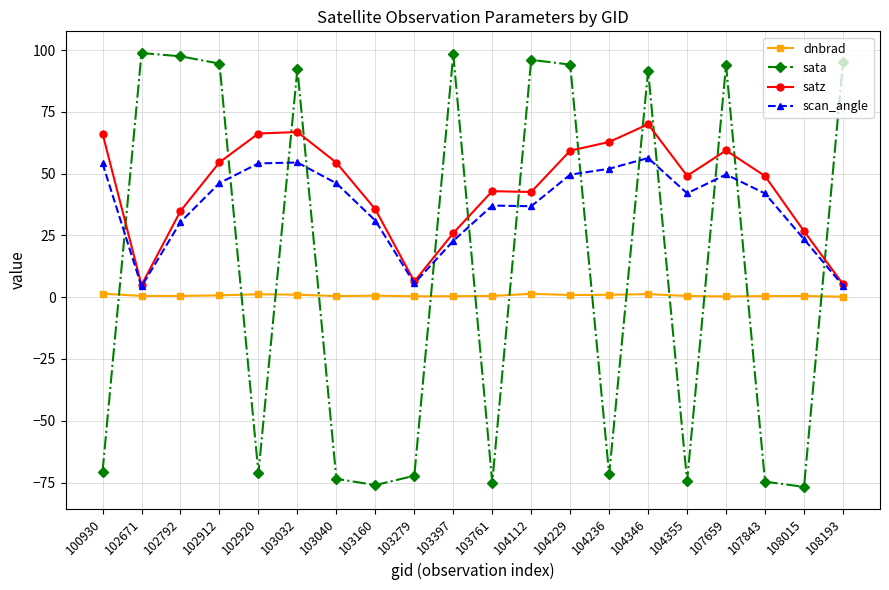

What is the sum of all scan_angle values?

742.7